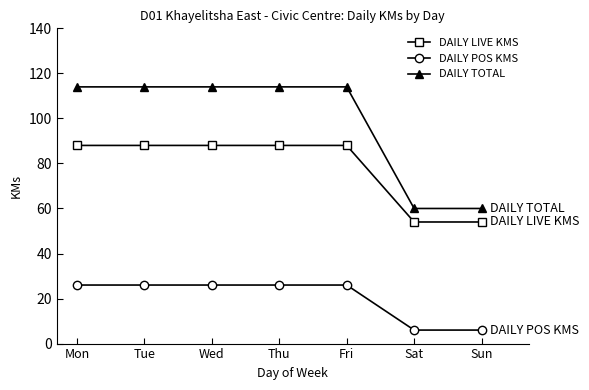

How many DAILY LIVE KMS values are between 54 and 88?

7